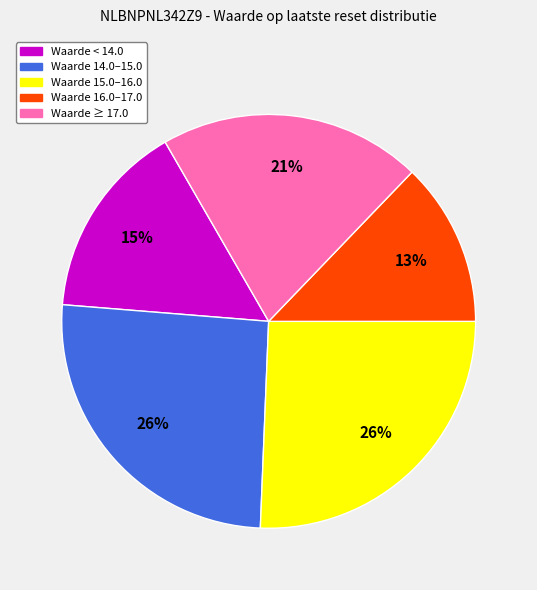

Is there any slice that represents more than half of the pie?

No